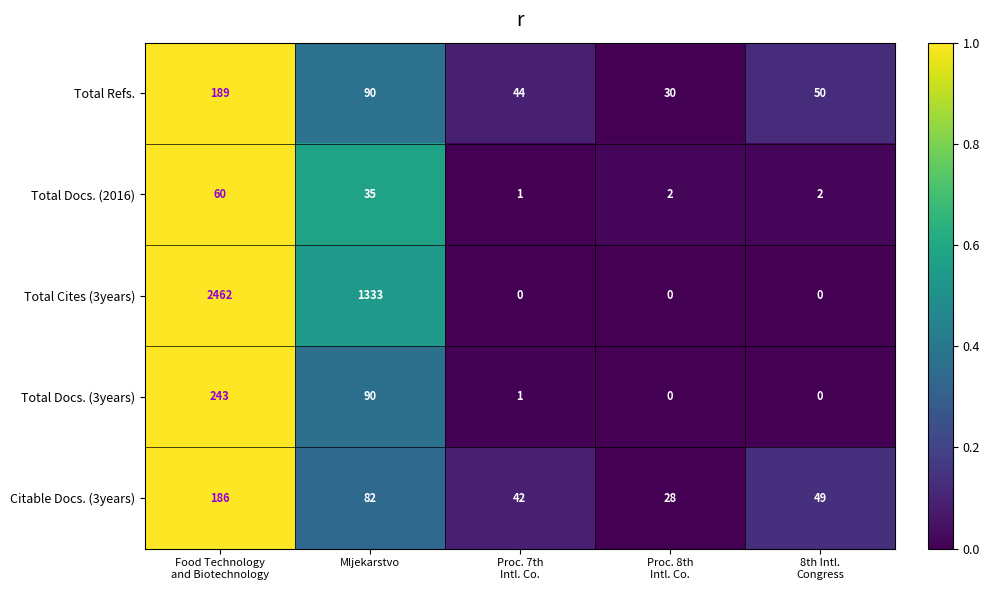

Count the number of categories in the chart.

5